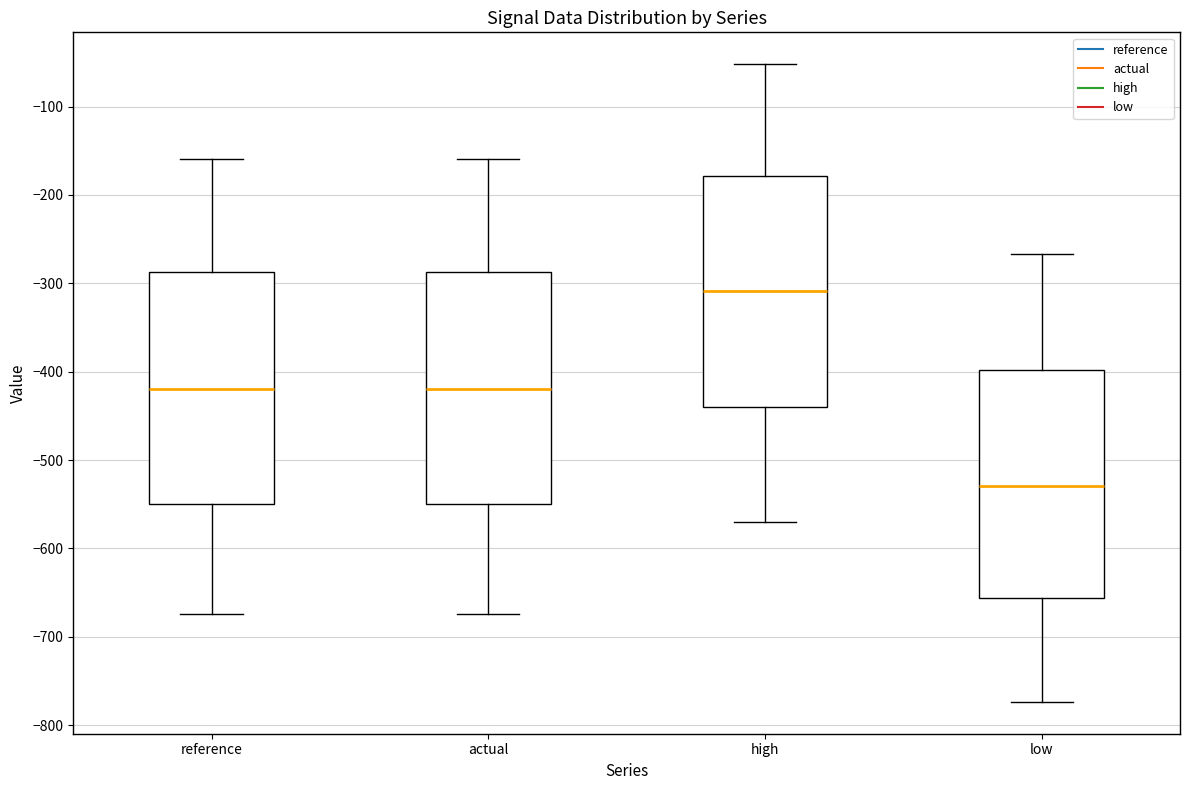

Reading left to right, read every box against the y-axis: the position of its median line, the range the box covers, and the ends of its whiskers. The values are not printed on the chart, so give them approximately, as read against the axis.

reference: median -420, box -550 to -290, whiskers -670 to -160
actual: median -420, box -550 to -290, whiskers -670 to -160
high: median -310, box -440 to -180, whiskers -570 to -50
low: median -530, box -660 to -400, whiskers -770 to -270